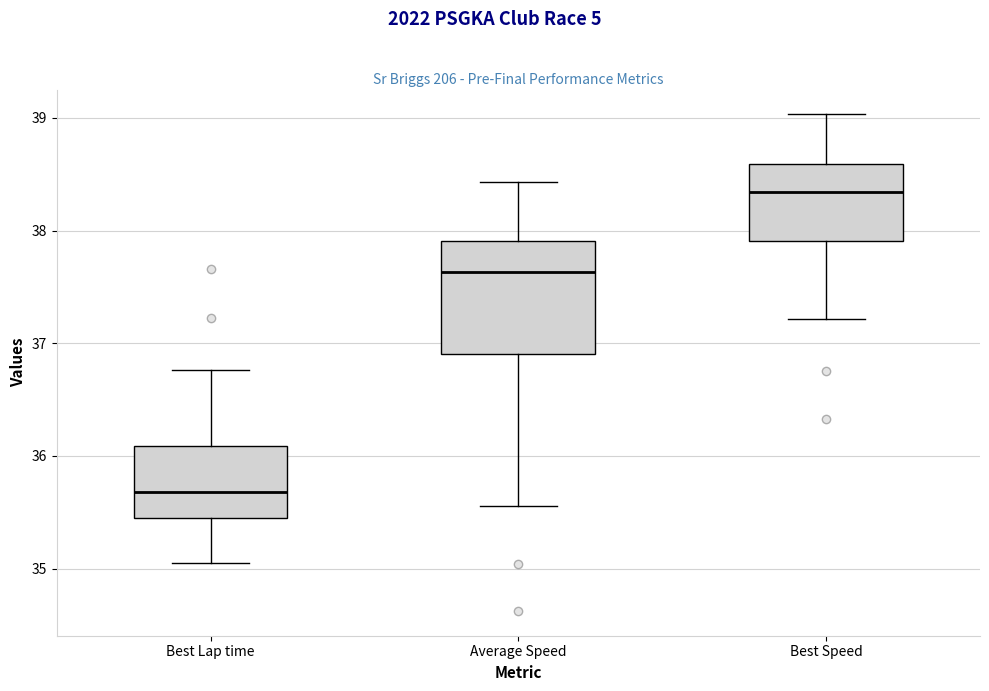

Reading left to right, transcribe this box plot: for each box, give where its median line is, the range the box spans, and where its two whiskers end, as read against the y-axis. The values are not printed on the chart, so give them approximately, as read against the axis.

Best Lap time: median 35.7, box 35.4 to 36.1, whiskers 35.0 to 36.8
Average Speed: median 37.6, box 36.9 to 37.9, whiskers 35.6 to 38.4
Best Speed: median 38.3, box 37.9 to 38.6, whiskers 37.2 to 39.0